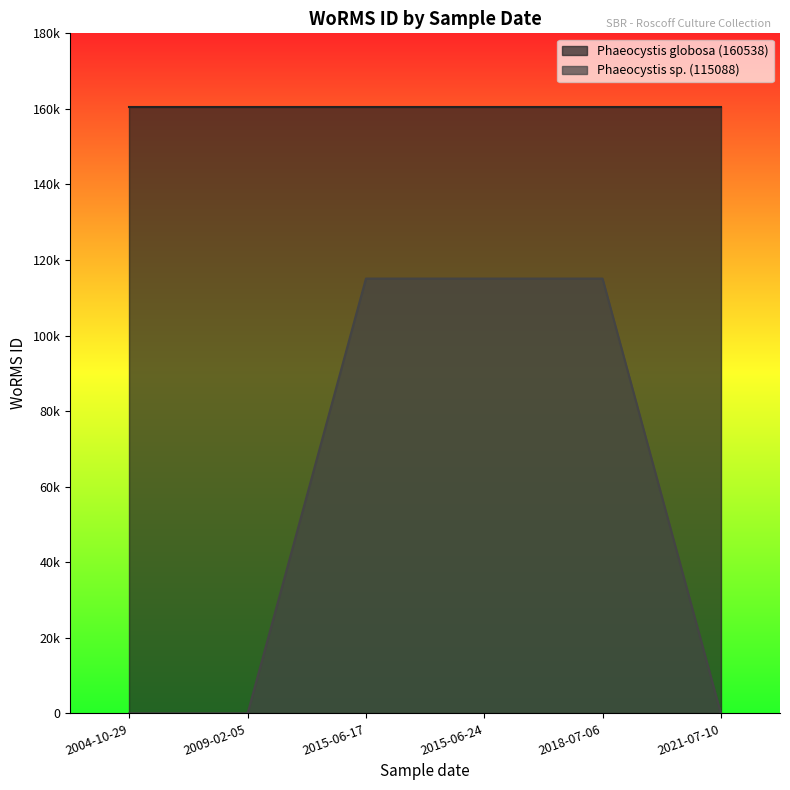

The value at 2015-06-24 is 115088. True or false?

True